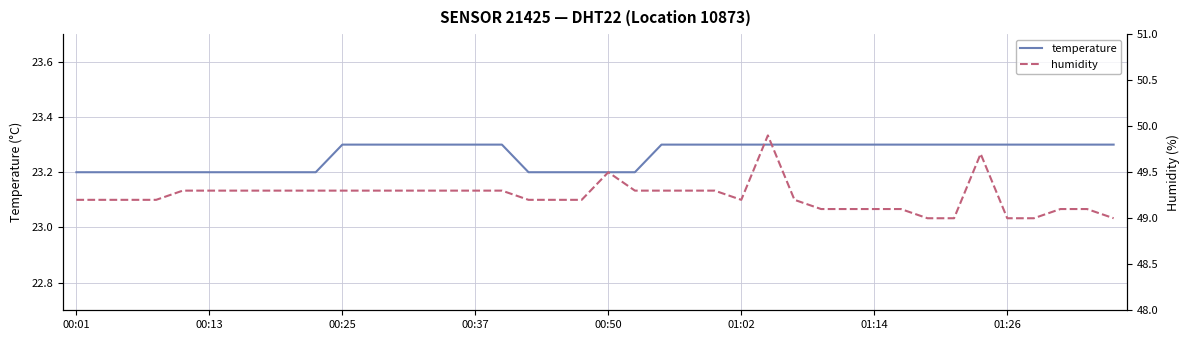

What is the maximum value for humidity?

49.9